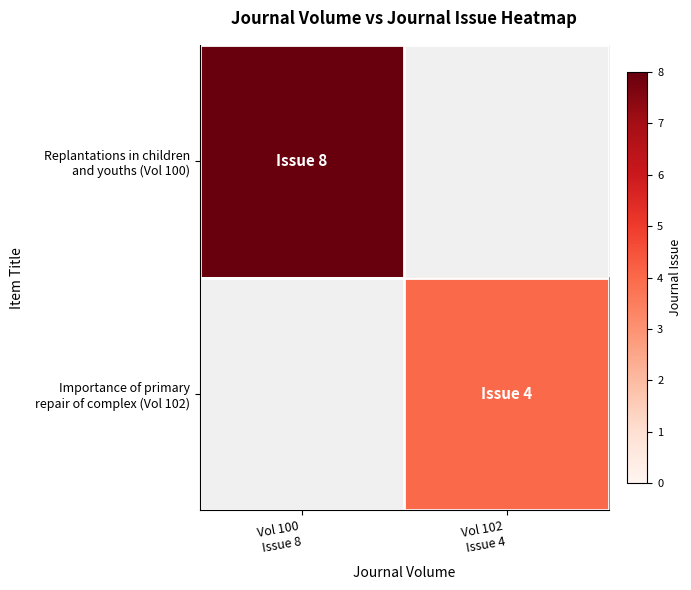

Rank the categories by Importance of primary repair of complex (Vol 102) value from lowest to highest.

Vol 100 Issue 8, Vol 102 Issue 4